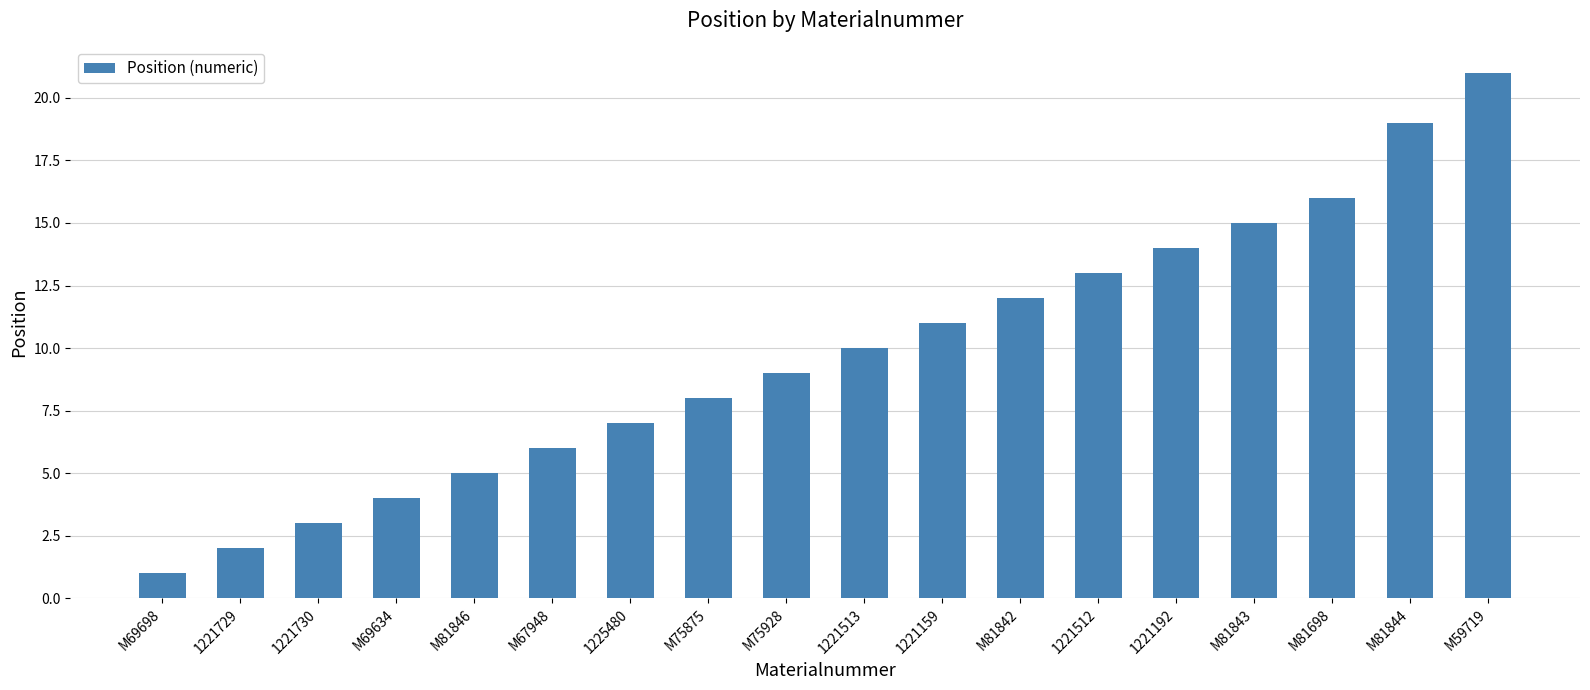

What is the change in value from M81846 to M75928?

+4